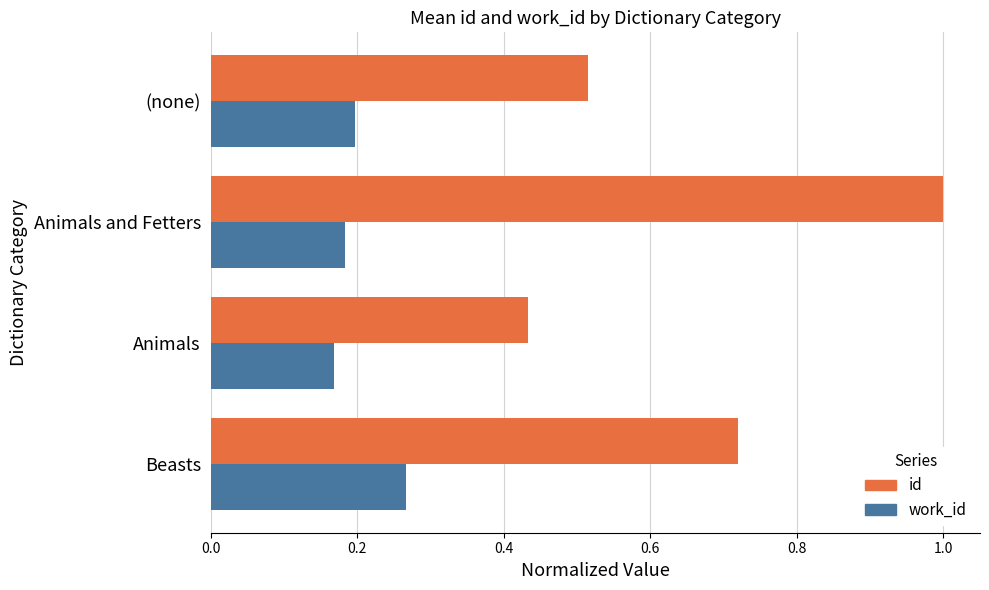

Which series has the largest range (max minus min)?

id